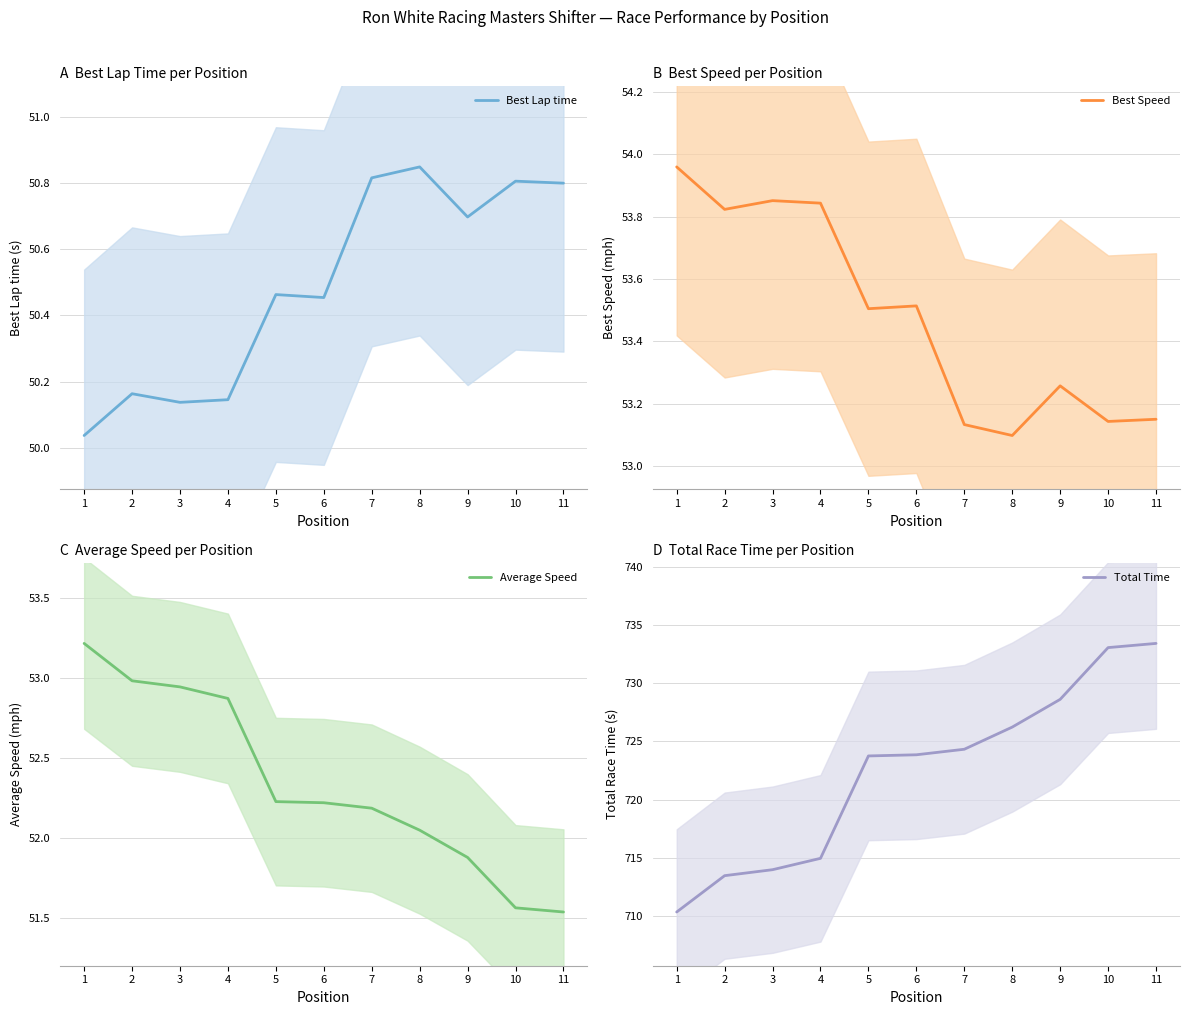

How many lines are shown in the chart?

4